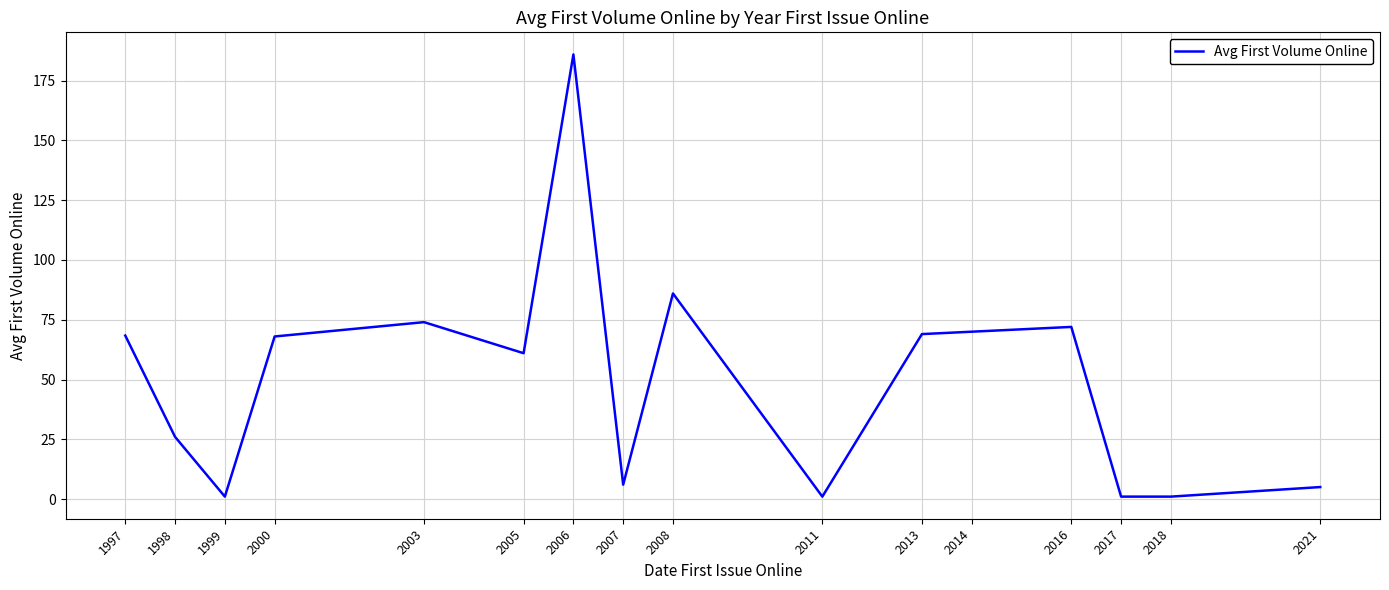

Is this an area chart (filled region under the line)?

No